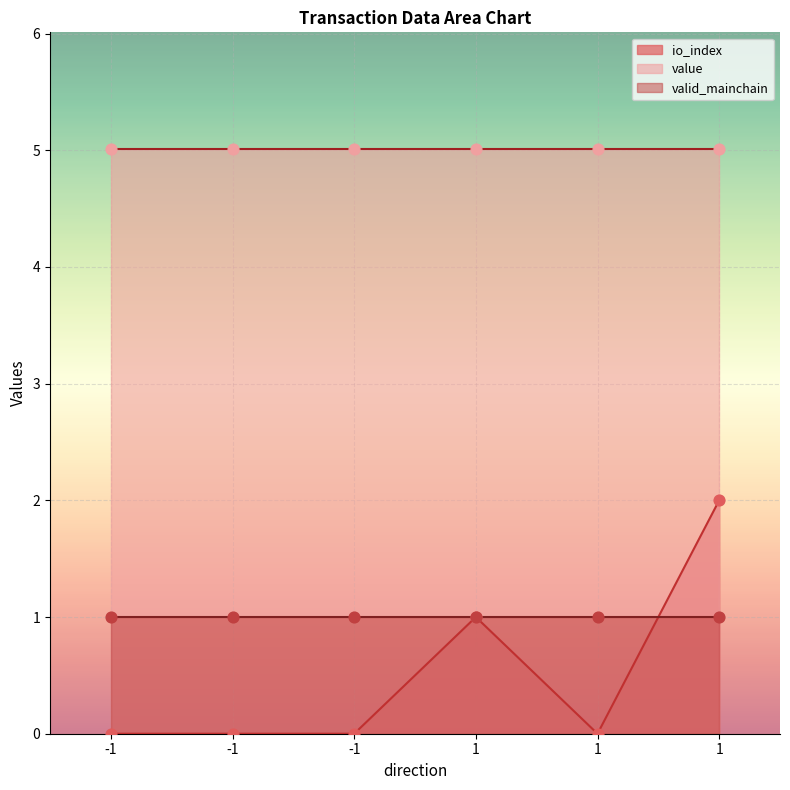

What are all the series names shown in the legend?

io_index, value, valid_mainchain